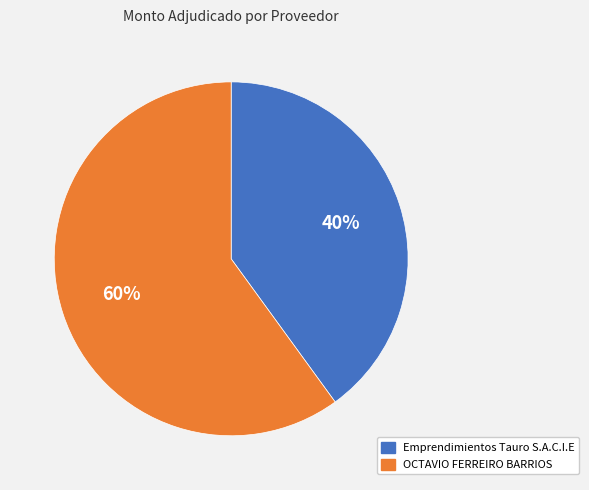

To the nearest percent, what percentage of the pie is OCTAVIO FERREIRO BARRIOS?

60%